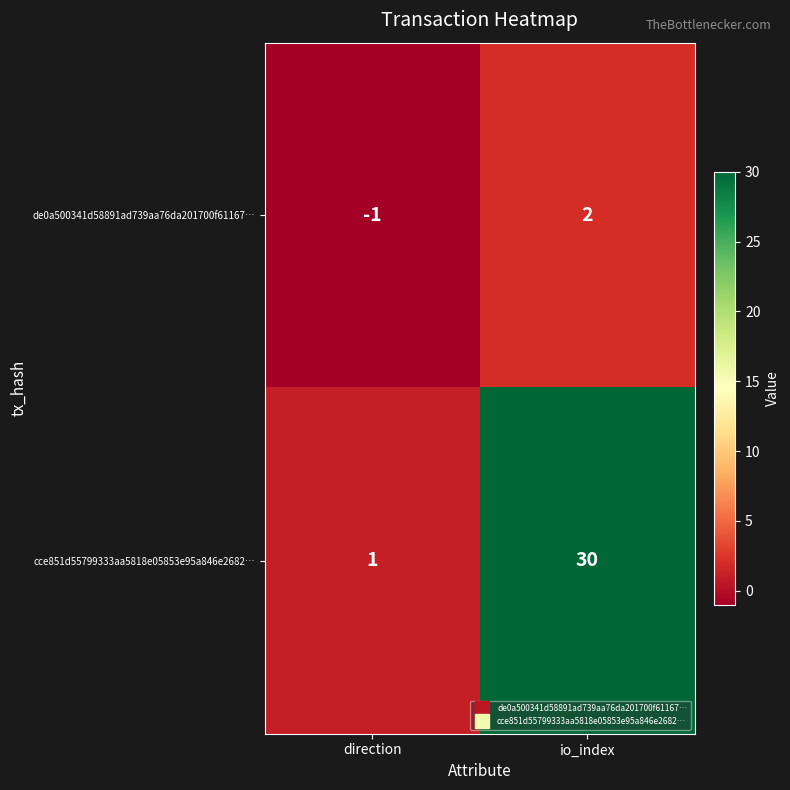

Reading left to right, transcribe all the data shown in this chart.

de0a500341d58891ad739aa76da201700f61167…: direction=-1	io_index=2
cce851d55799333aa5818e05853e95a846e2682…: direction=1	io_index=30